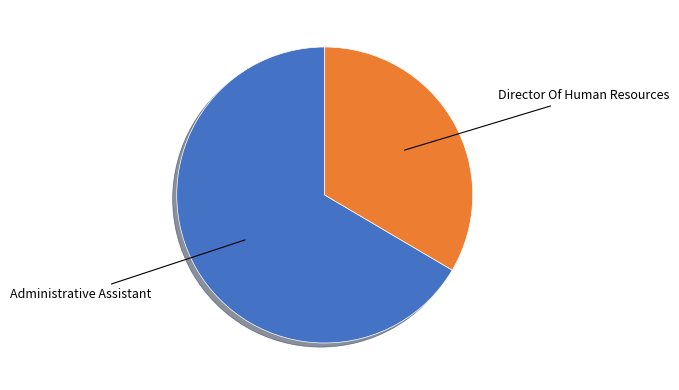

Is there a majority slice in this chart?

Yes